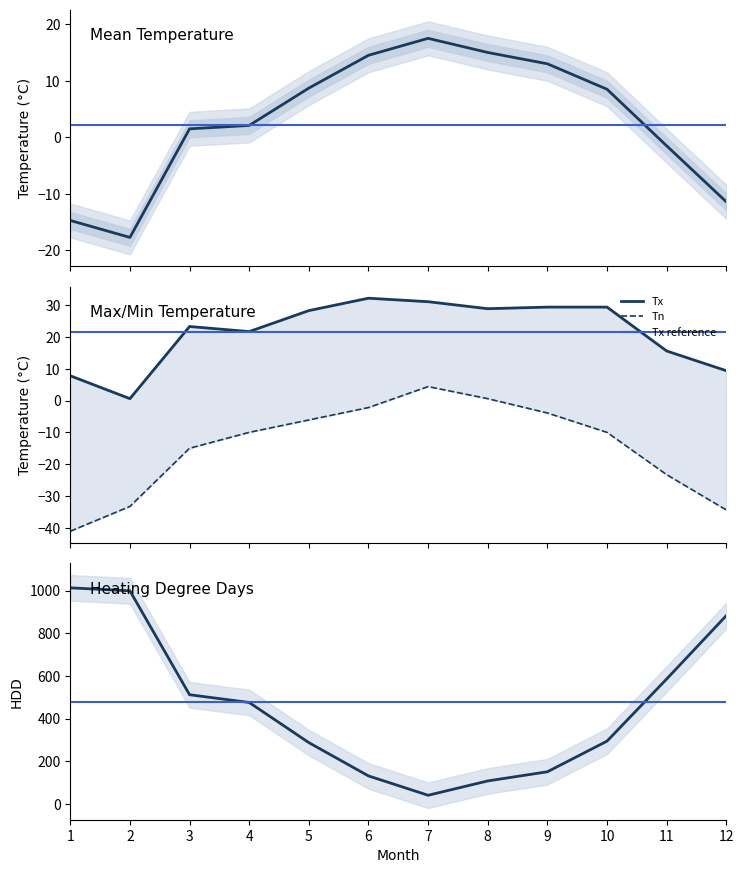

What is the highest value of the Tm series?

17.5